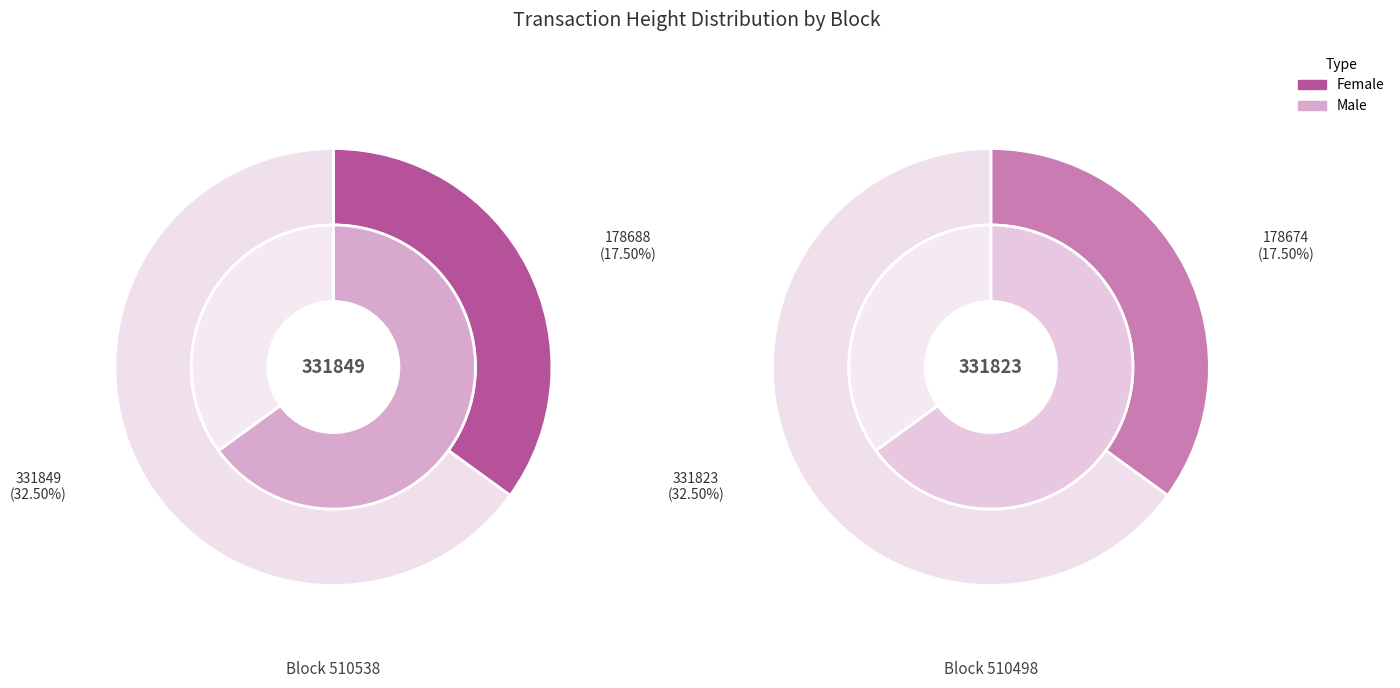

True or false: 510538 accounts for 50% of the total.

True